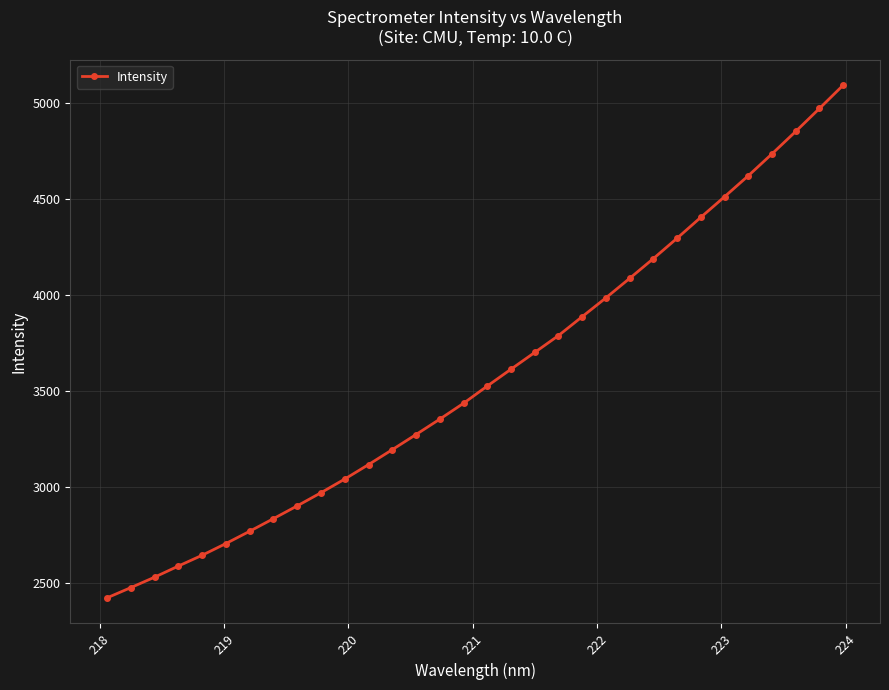

What is the greatest value displayed?

5091.6